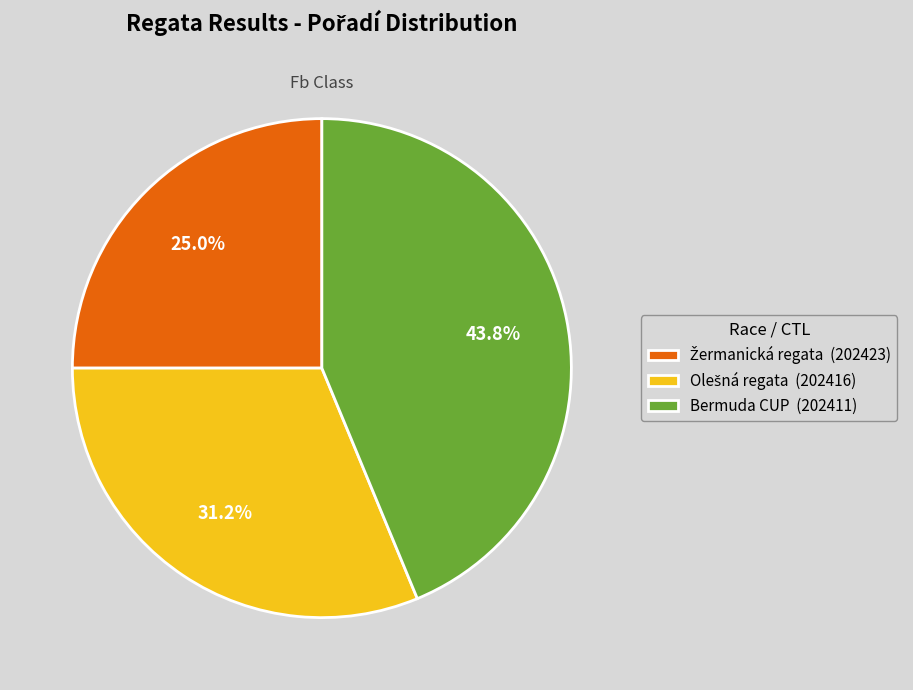

Is there a majority slice in this chart?

No